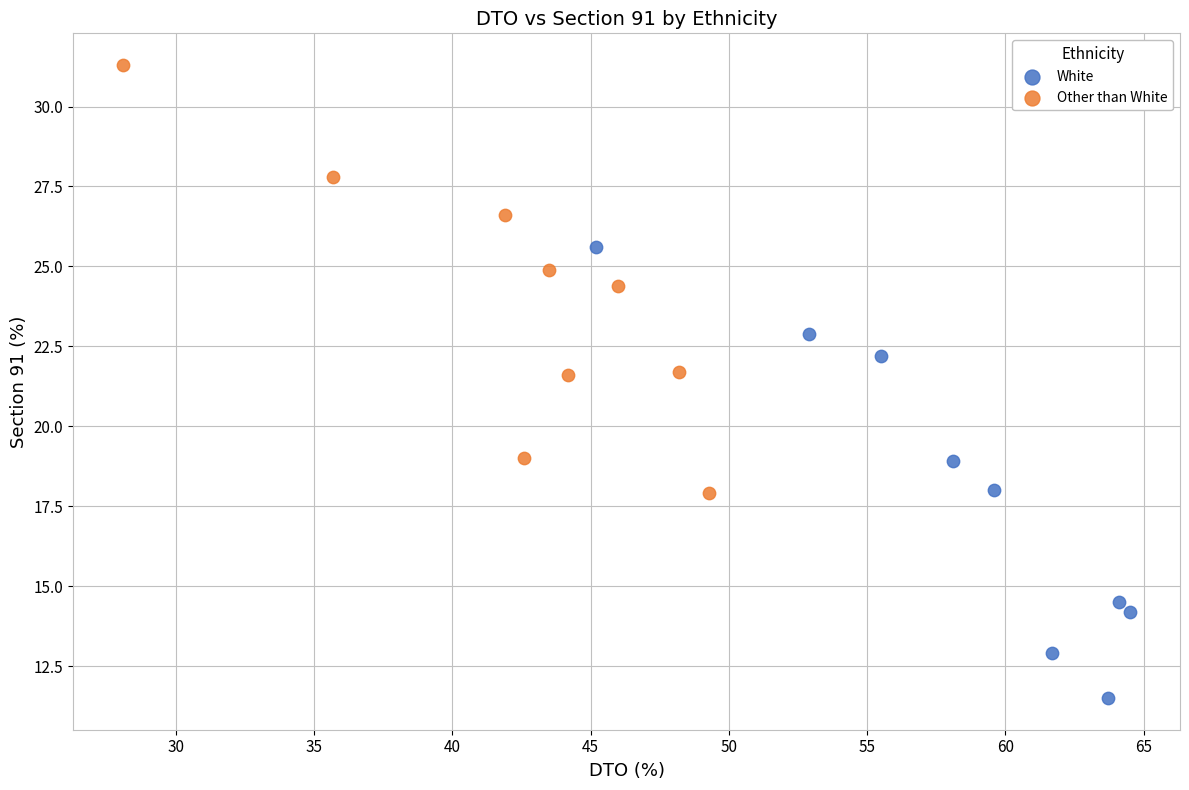

Which series has the widest spread of Y values?

White